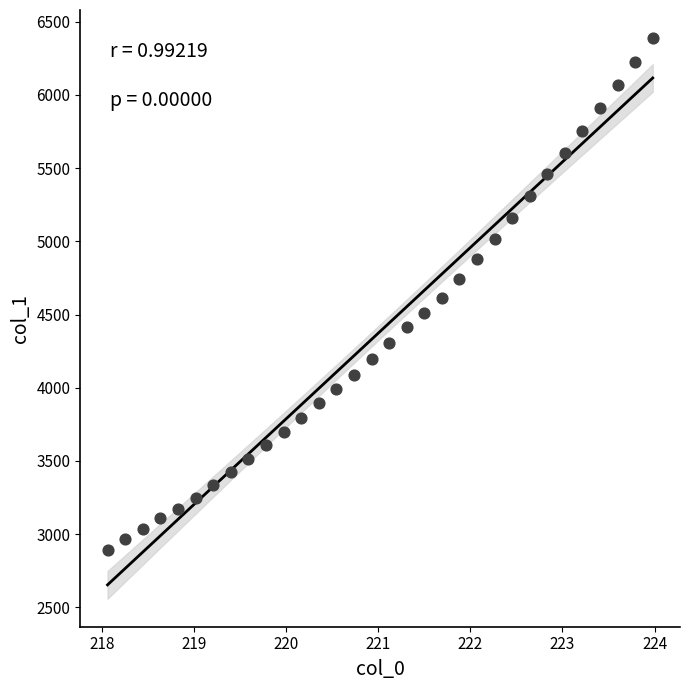

What is the range of Y values (max minus min)?

3494.4